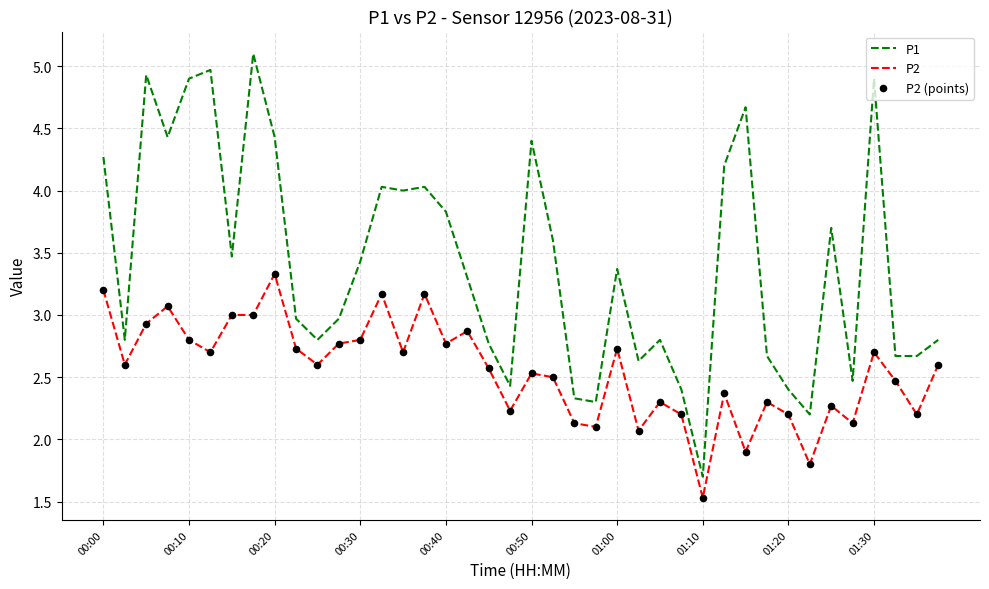

Which series has the largest total across all categories?

P1